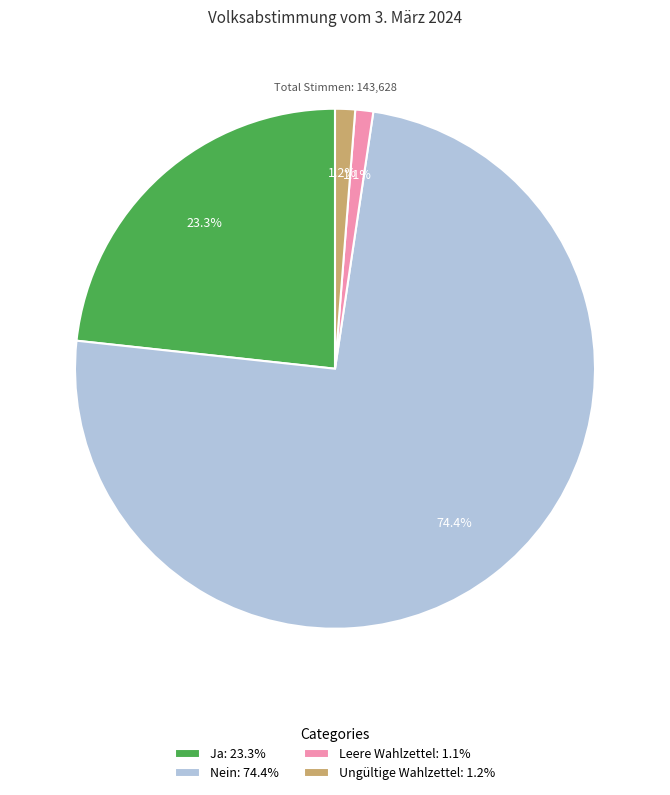

Between Nein: 74.4% and Ungültige Wahlzettel: 1.2%, which is larger?

Nein: 74.4%